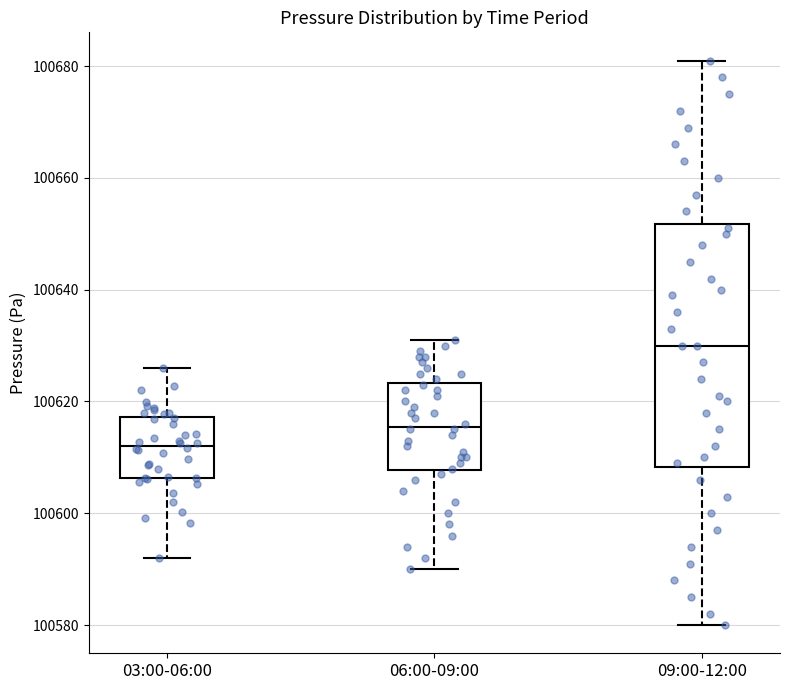

Which box is the tallest, from its lower edge to its upper edge?

09:00-12:00